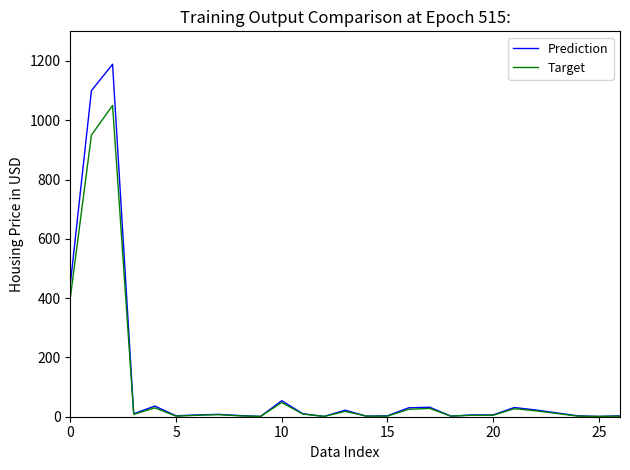

What is the maximum value shown in the chart?

1189